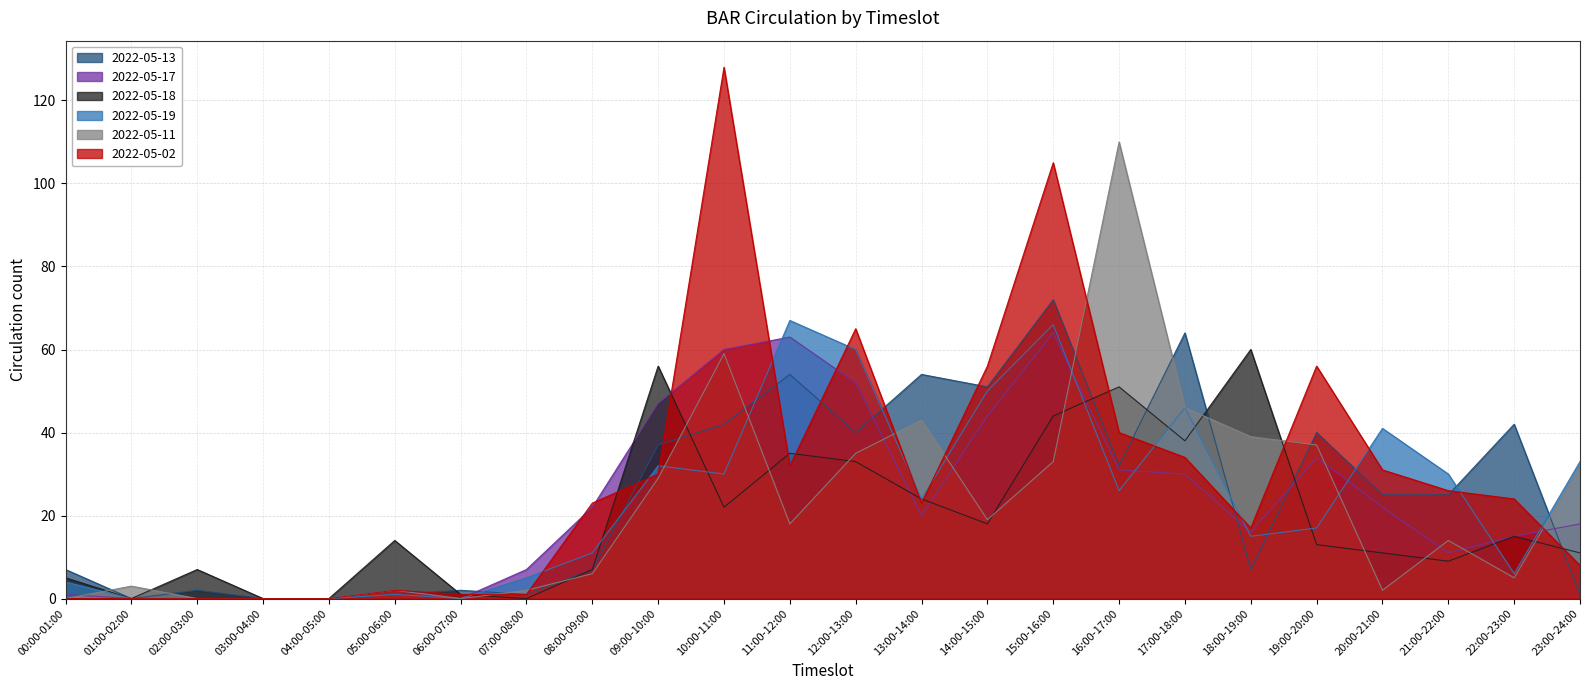

Which has a higher value, 20:00-21:00 or 10:00-11:00?

10:00-11:00